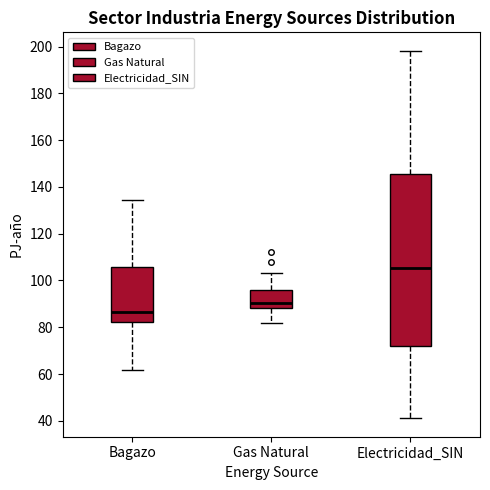

Where is the lower edge of the box for Electricidad_SIN on the y-axis? The values are not printed on the chart, so give them approximately, as read against the axis.

72